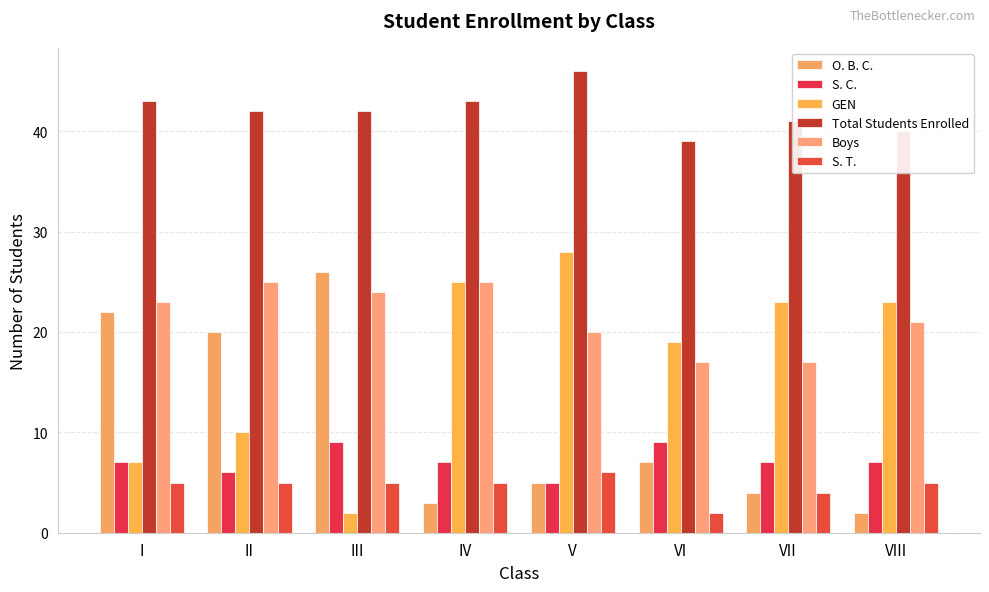

What is the total value across all series at IV?

108